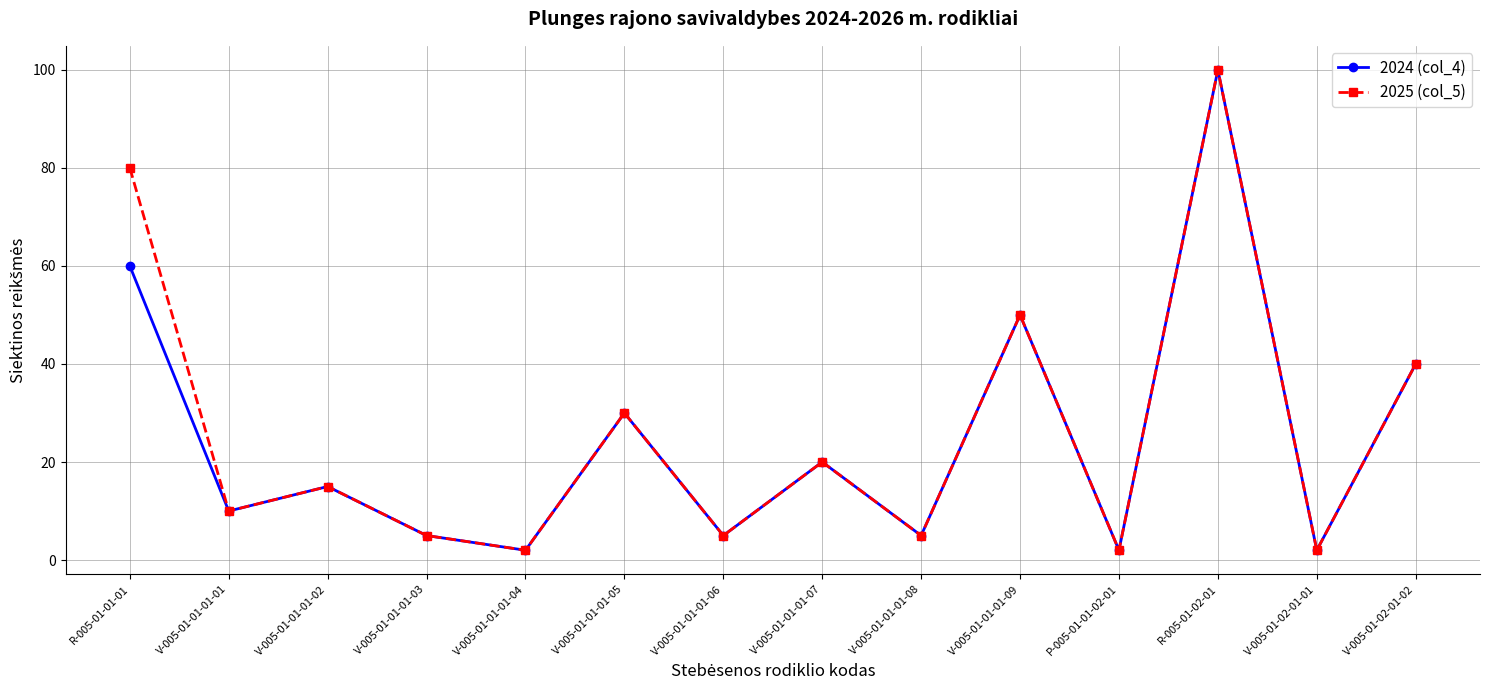

The 2024 (col_4) series shows 50 at V-005-01-01-01-09. True or false?

True